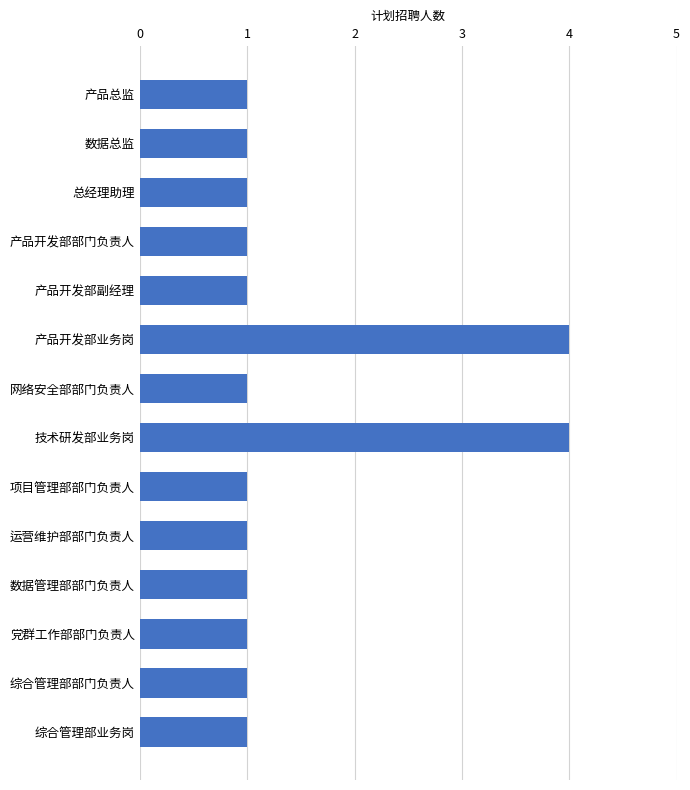

What position from the top is 综合管理部业务岗?

14